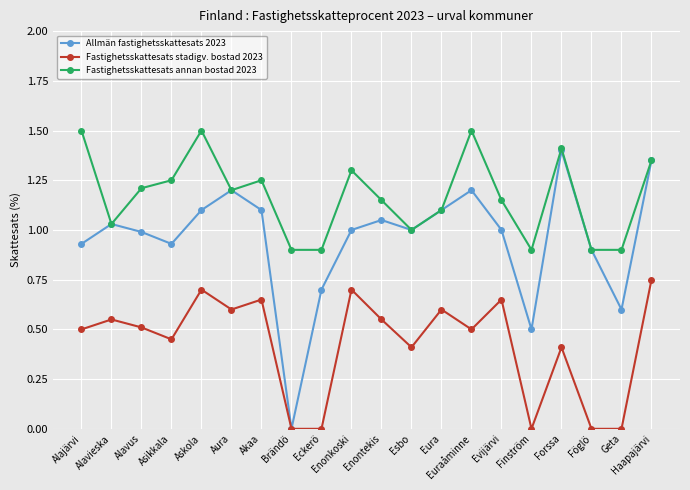

What is the total value across all series at Evijärvi?

2.8